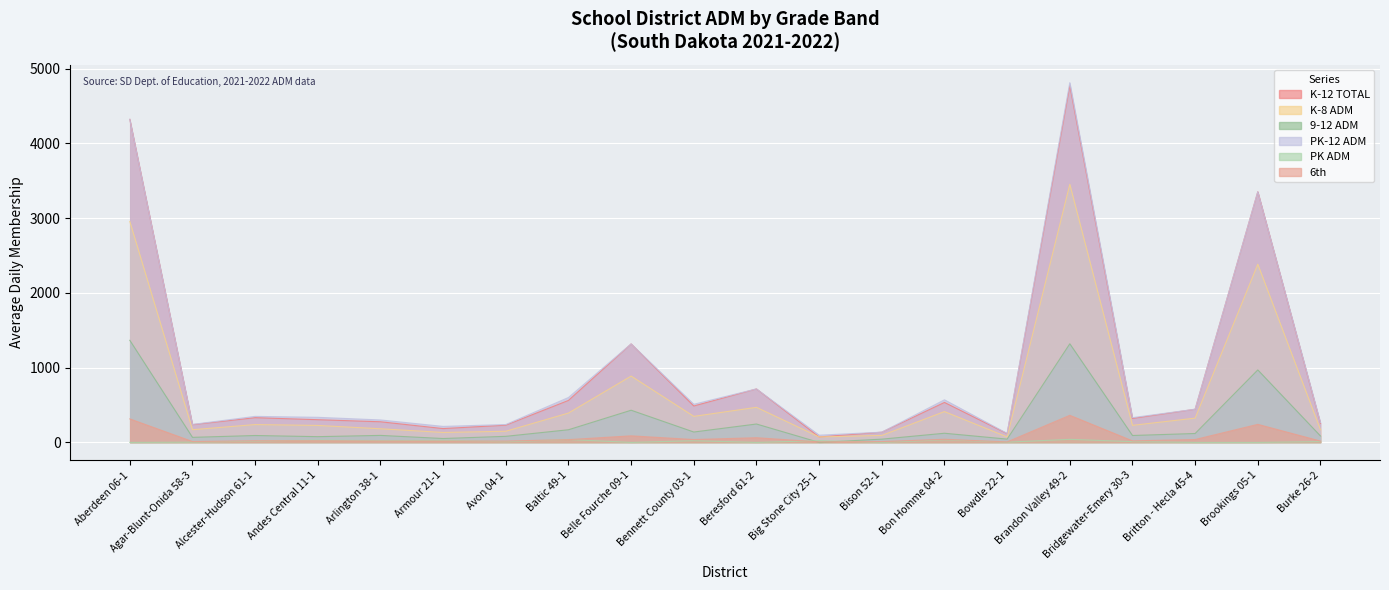

At which category does PK ADM reach its first local valley?

Arlington 38-1